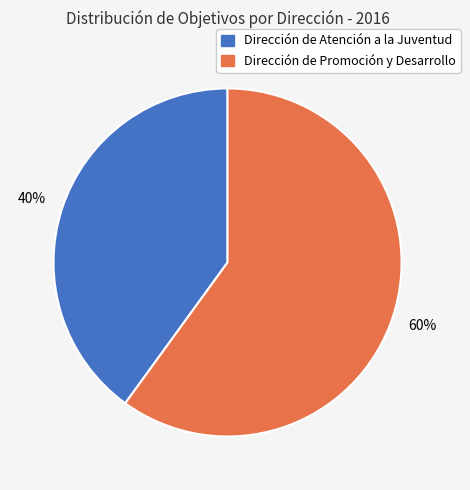

How many segments does this pie chart have?

2